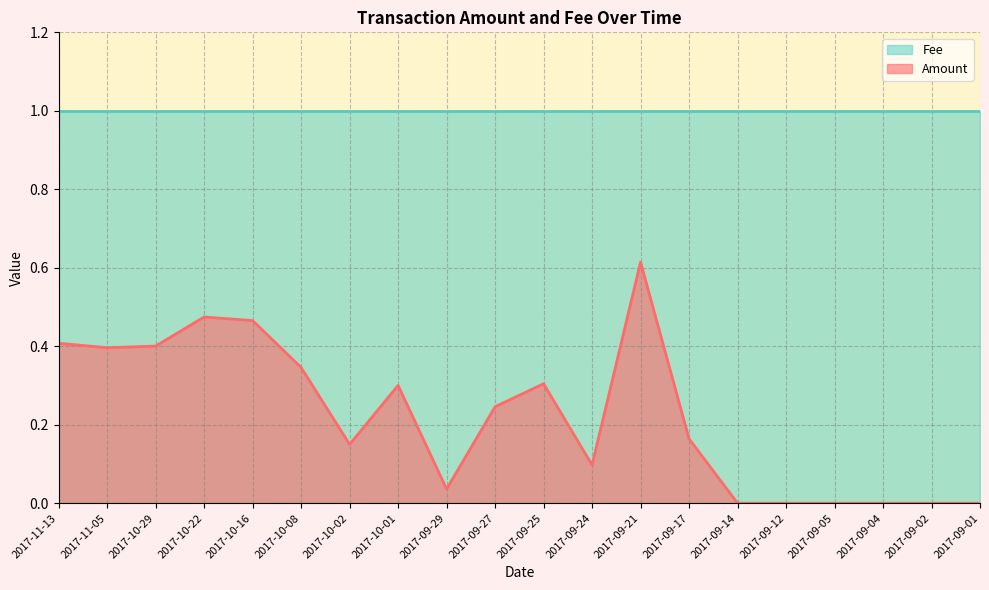

How many series are shown in this chart?

2